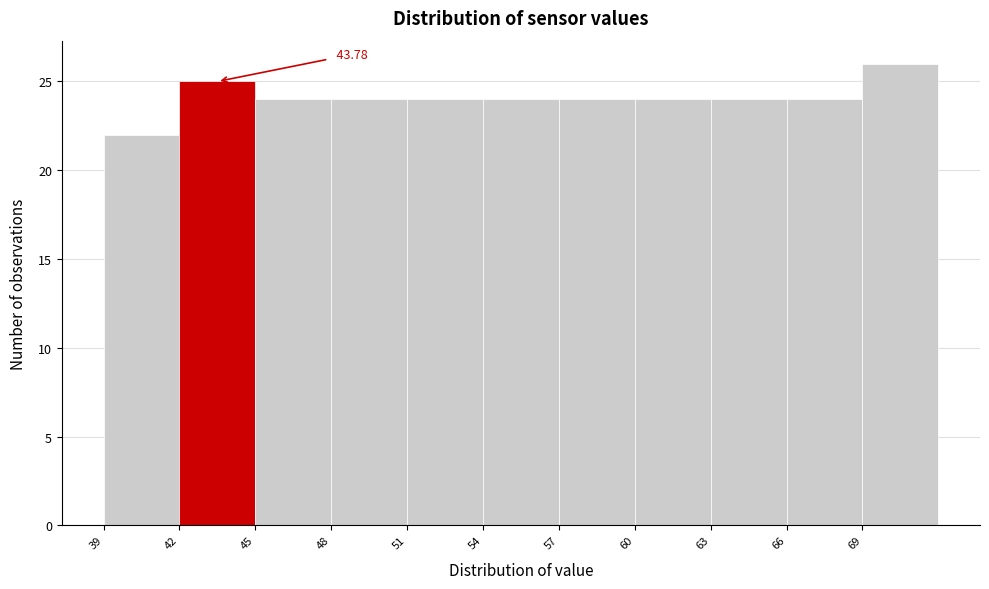

Which range on the x-axis has the tallest bar?

69 to 72